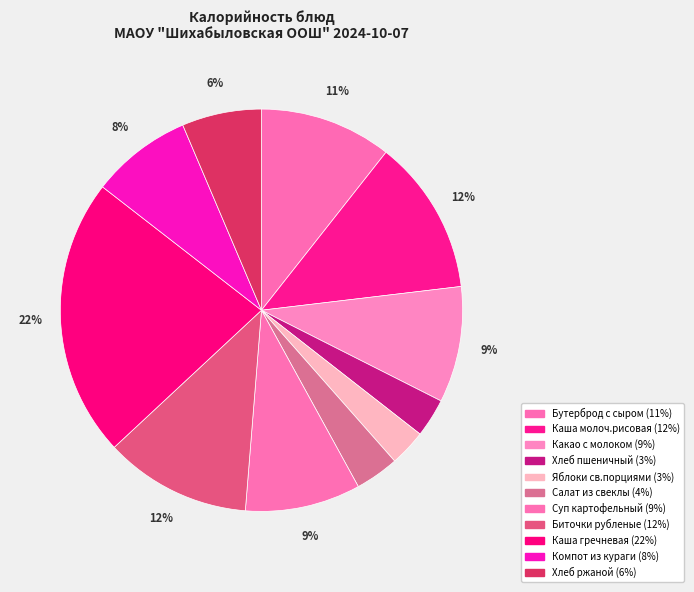

How many segments does this pie chart have?

11